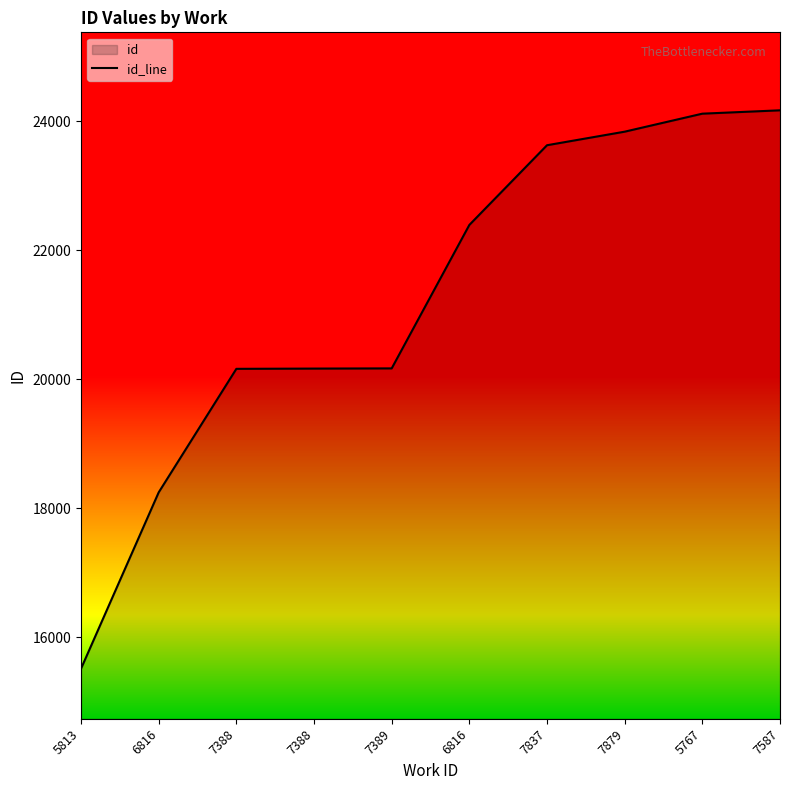

Which label corresponds to the smallest value in the chart?

5813